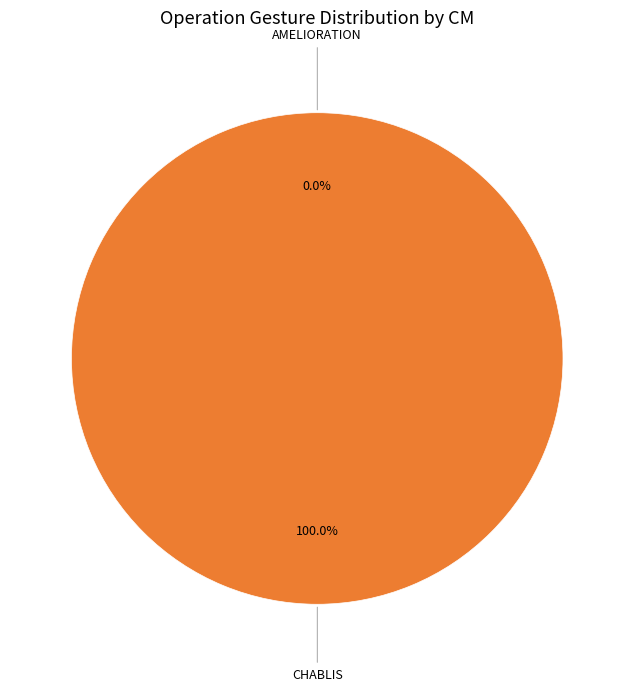

Which slice is the smallest?

AMELIORATION